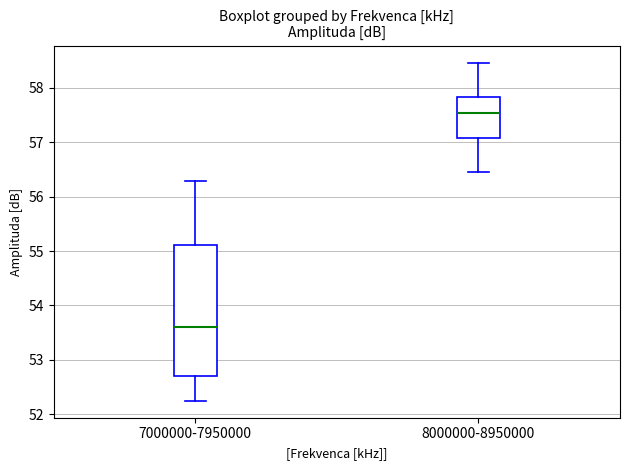

Where does the upper whisker of the box for 8000000-8950000 end on the y-axis? The values are not printed on the chart, so give them approximately, as read against the axis.

58.5